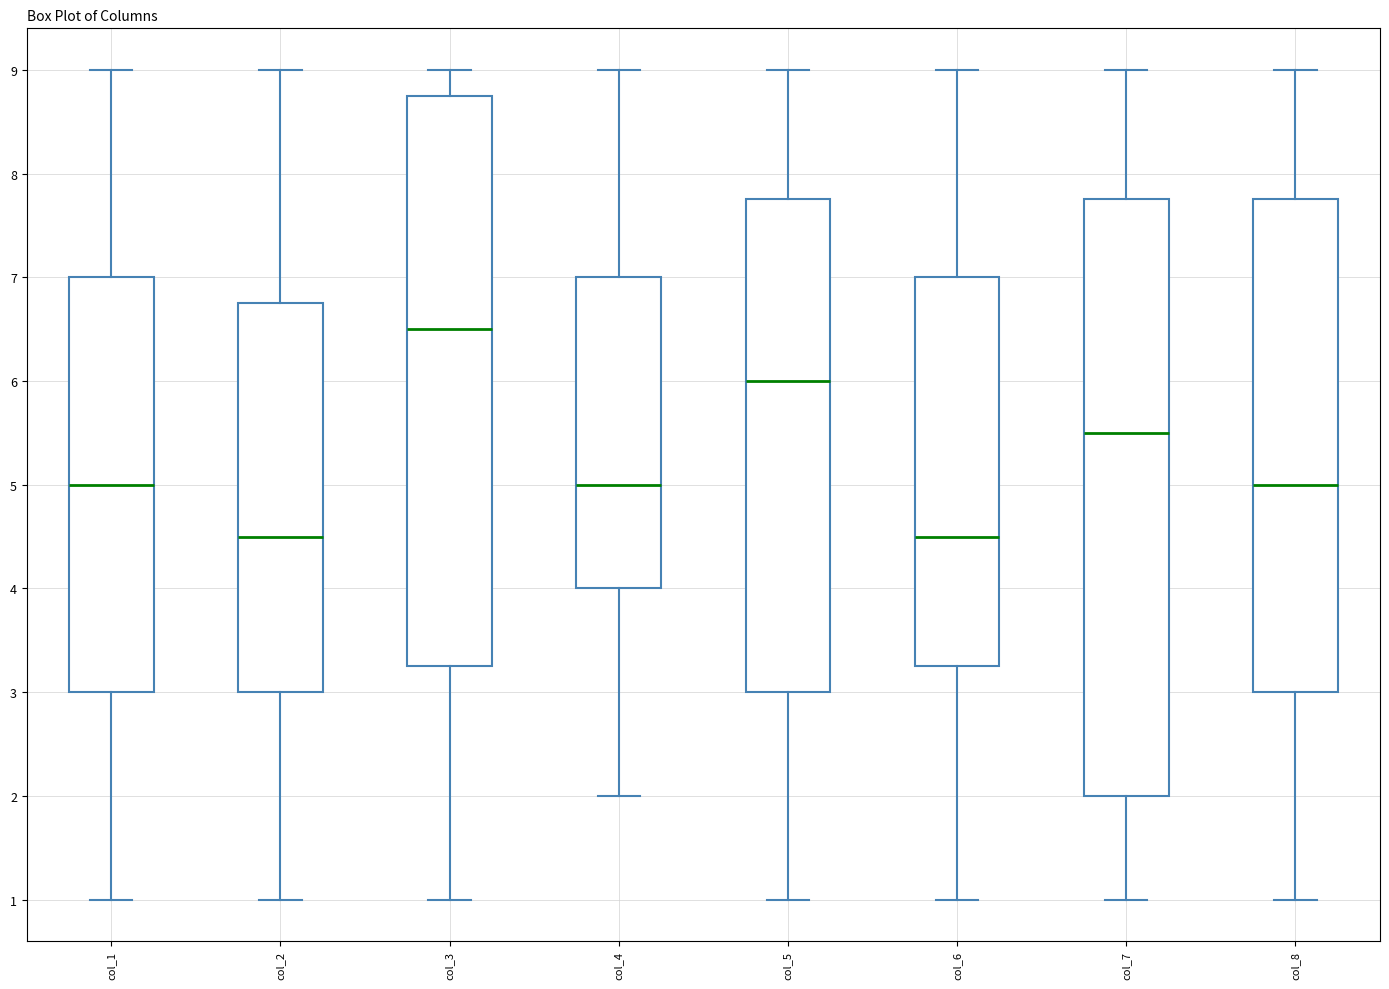

Reading left to right, read every box against the y-axis: the position of its median line, the range the box covers, and the ends of its whiskers. The values are not printed on the chart, so give them approximately, as read against the axis.

col_1: median 5.0, box 3.0 to 7.0, whiskers 1.0 to 9.0
col_2: median 4.5, box 3.0 to 6.8, whiskers 1.0 to 9.0
col_3: median 6.5, box 3.3 to 8.8, whiskers 1.0 to 9.0
col_4: median 5.0, box 4.0 to 7.0, whiskers 2.0 to 9.0
col_5: median 6.0, box 3.0 to 7.8, whiskers 1.0 to 9.0
col_6: median 4.5, box 3.3 to 7.0, whiskers 1.0 to 9.0
col_7: median 5.5, box 2.0 to 7.8, whiskers 1.0 to 9.0
col_8: median 5.0, box 3.0 to 7.8, whiskers 1.0 to 9.0